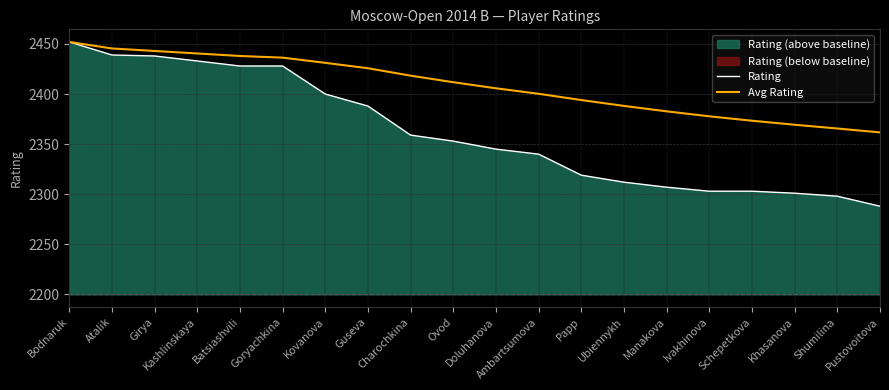

How many data points in Rating are above 2353?

9